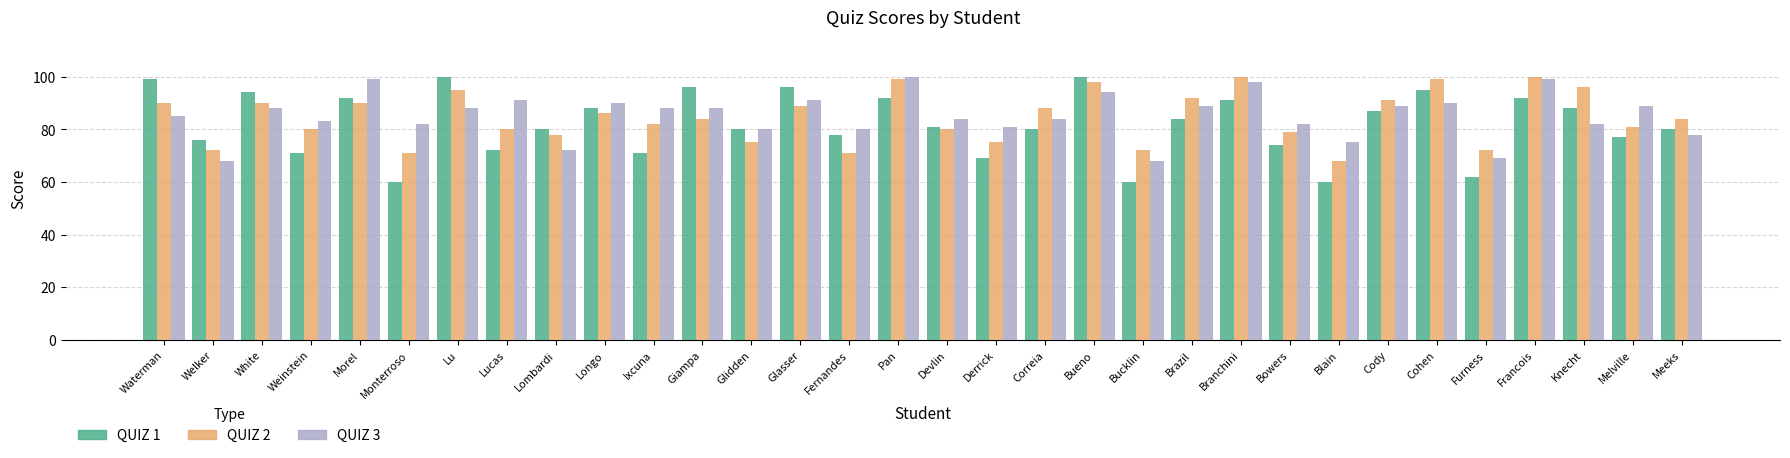

What is the label of the 22nd bar from the right?

Ixcuna